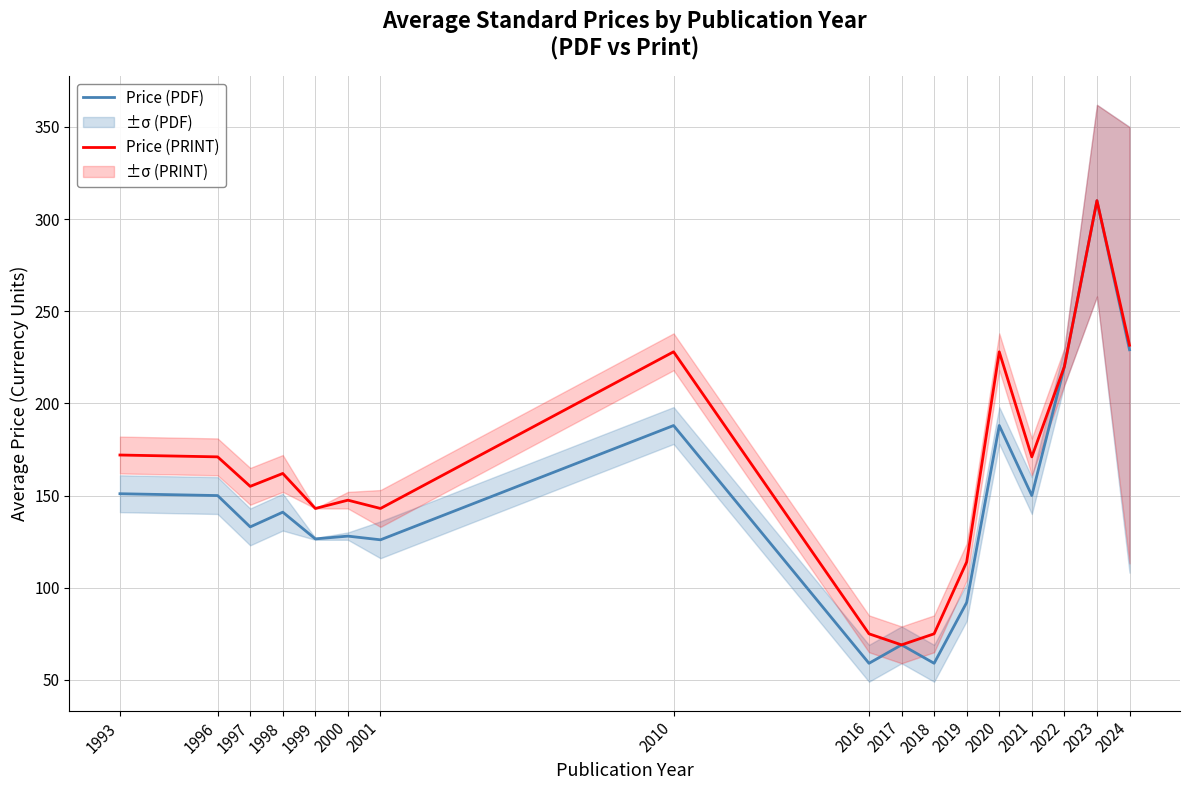

Reading right to left, transcribe all the data shown in this chart.

Price (PDF): 2024=229.1	2023=310.0	2022=220.0	2021=150.0	2020=188.0	2019=92.0	2018=59.0	2017=69.0	2016=59.0	2010=188.0	2001=126.0	2000=128.0	1999=126.5	1998=141.0	1997=133.0	1996=150.0	1993=151.0
Price (PRINT): 2024=231.6	2023=310.0	2022=220.0	2021=171.0	2020=228.0	2019=114.0	2018=75.0	2017=69.0	2016=75.0	2010=228.0	2001=143.0	2000=147.5	1999=143.0	1998=162.0	1997=155.0	1996=171.0	1993=172.0